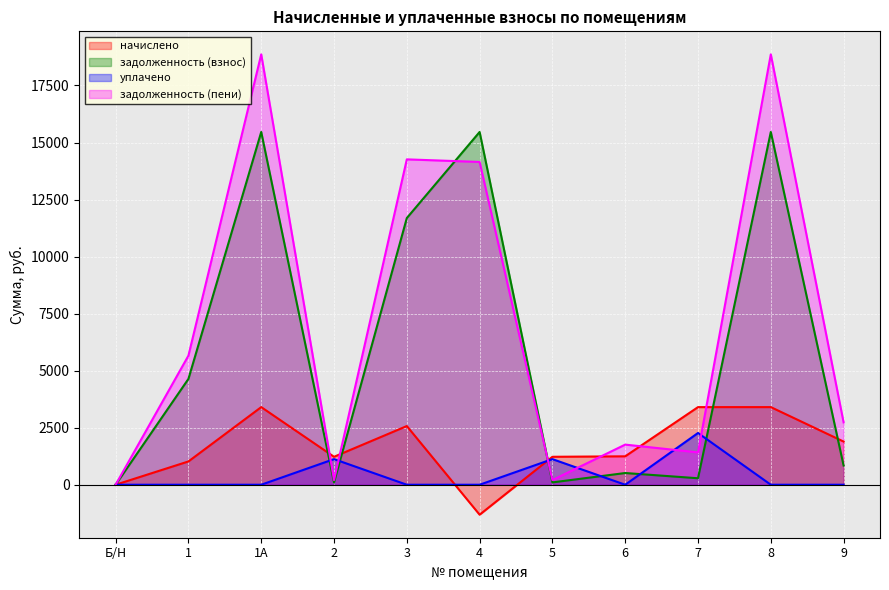

Reading left to right, transcribe all the data shown in this chart.

начислено: 0.0	1020.6	3402.0	1224.7	2572.0	-1313.9	1224.7	1245.1	3402.0	3402.0	1891.6
задолженность (взнос): 0.0	4638.6	15462.0	102.1	11689.3	15462.0	102.1	513.4	283.4	15462.0	840.3
уплачено: 0.0	0.0	0.0	1122.7	0.0	0.0	1122.7	0.0	2268.0	0.0	0.0
задолженность (пени): 0.0	5659.2	18864.0	204.1	14261.3	14148.1	204.1	1758.5	1417.4	18864.0	2731.9